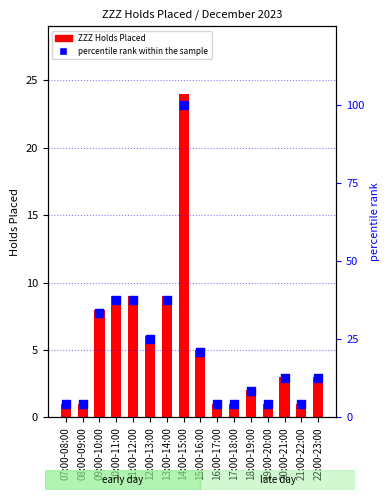

Is the value of percentile rank within the sample at 12:00-13:00 greater than the value of ZZZ Holds Placed at 09:00-10:00?

Yes